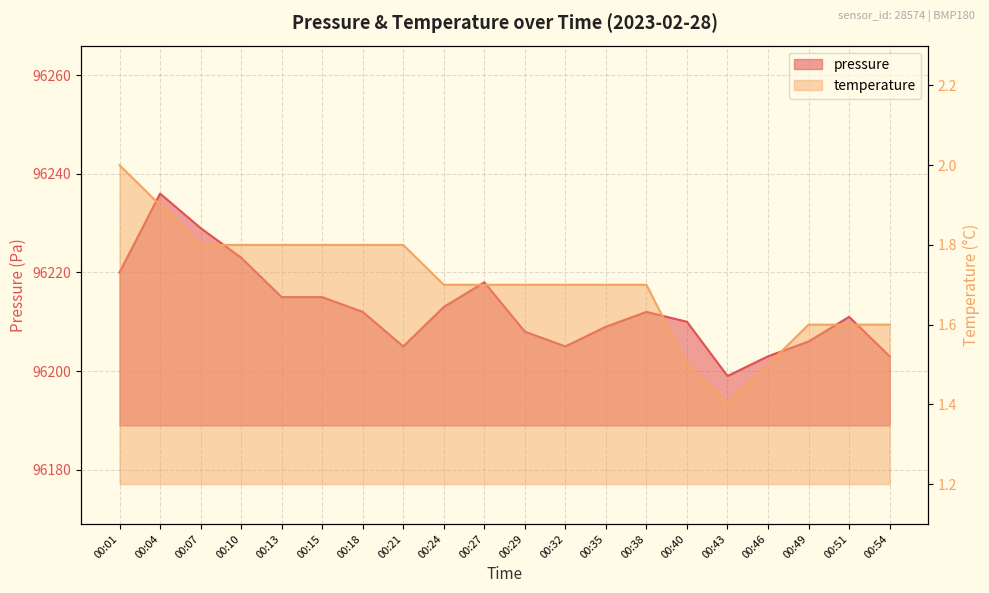

At which label does pressure first exceed 96212?

00:01